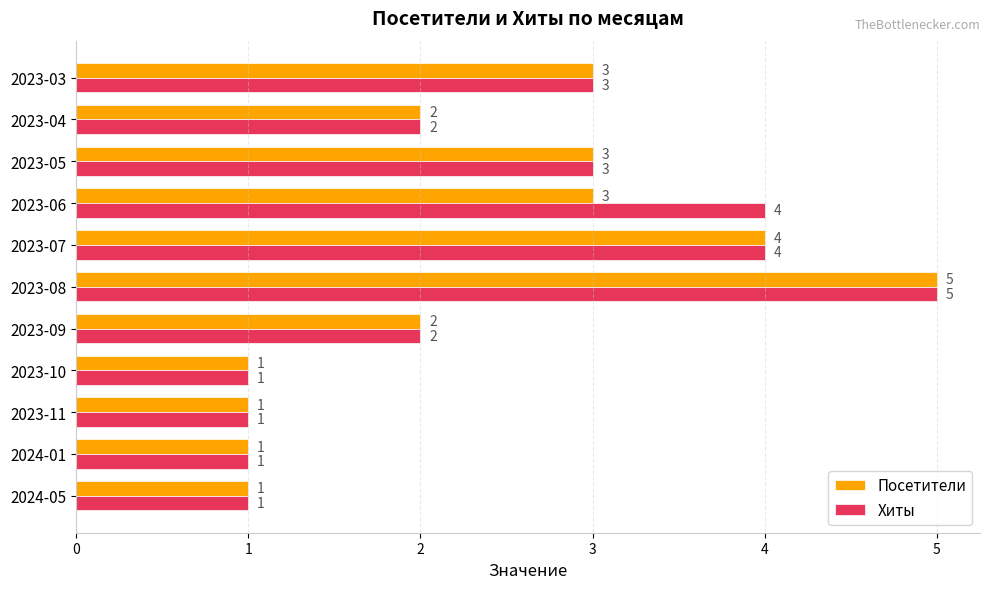

Which series has the largest total across all categories?

Хиты